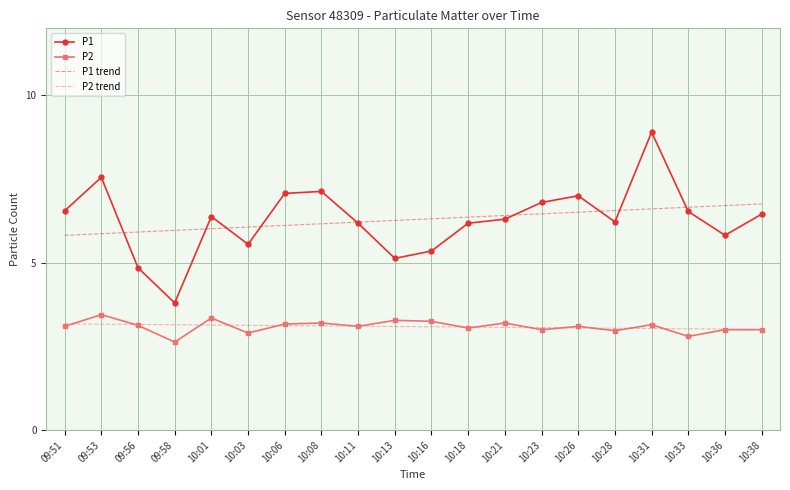

Between 10:13 and 10:21, which series saw the biggest shift?

P1